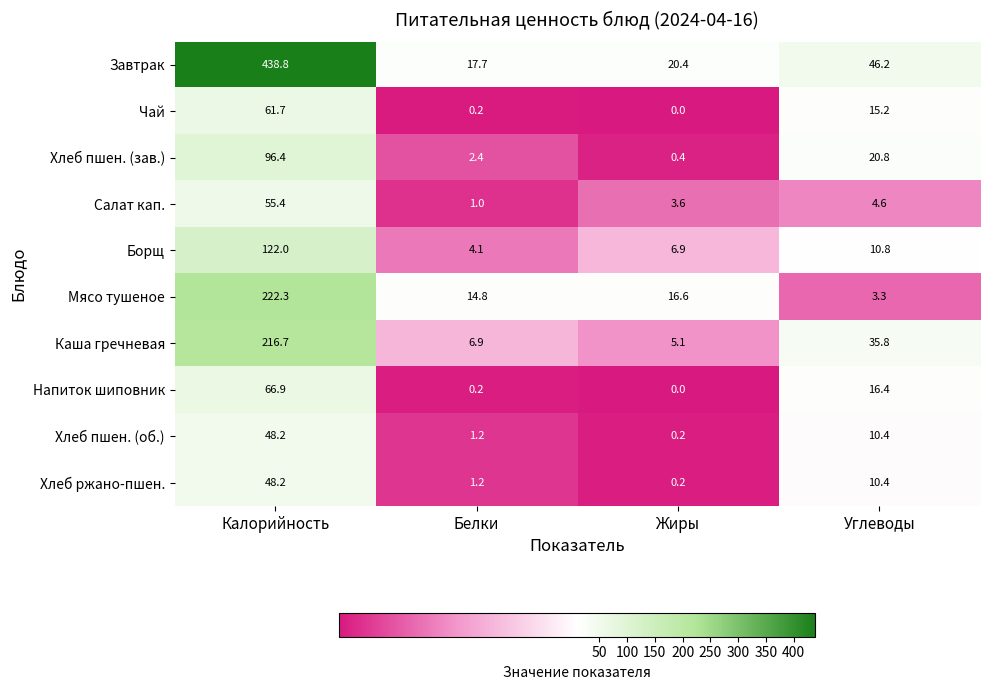

What is the difference between the Борщ values at Жиры and Углеводы?

3.9